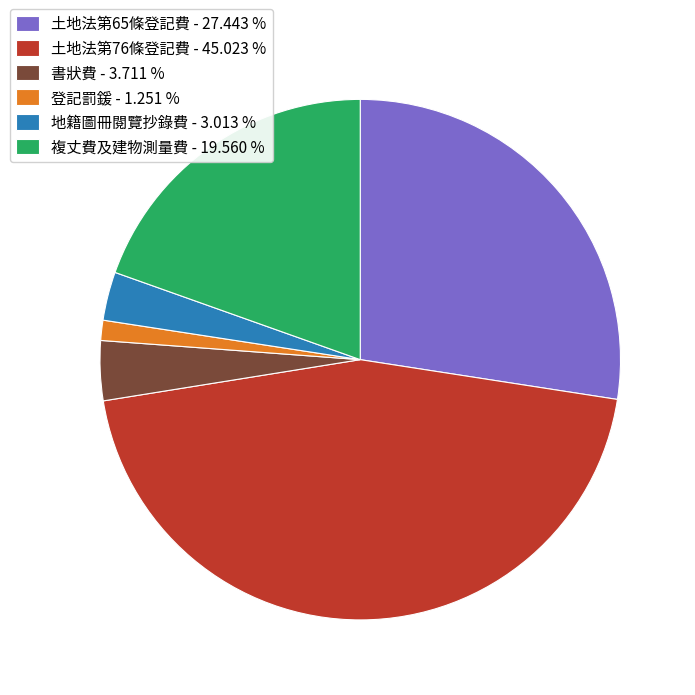

Combined, do 地籍圖冊閱覽抄錄費 - 3.013 % and 複丈費及建物測量費 - 19.560 % account for over 50%?

No